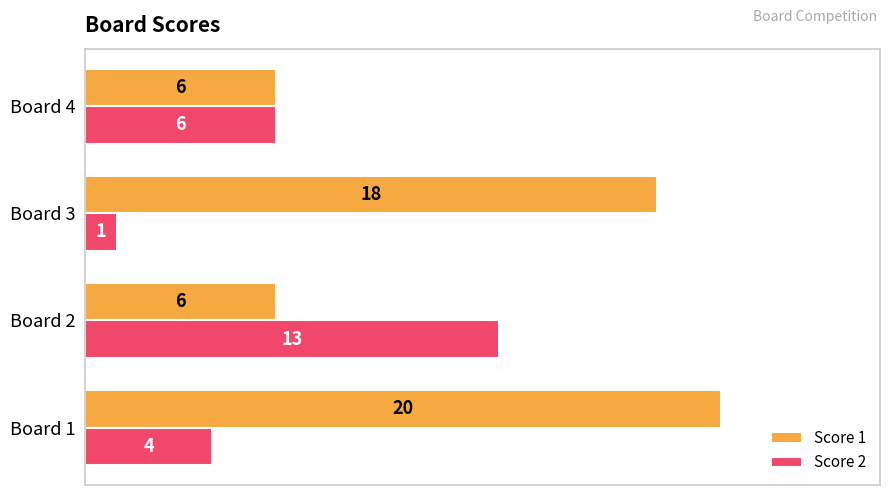

List the series in order of their peak value, highest first.

Score 1, Score 2